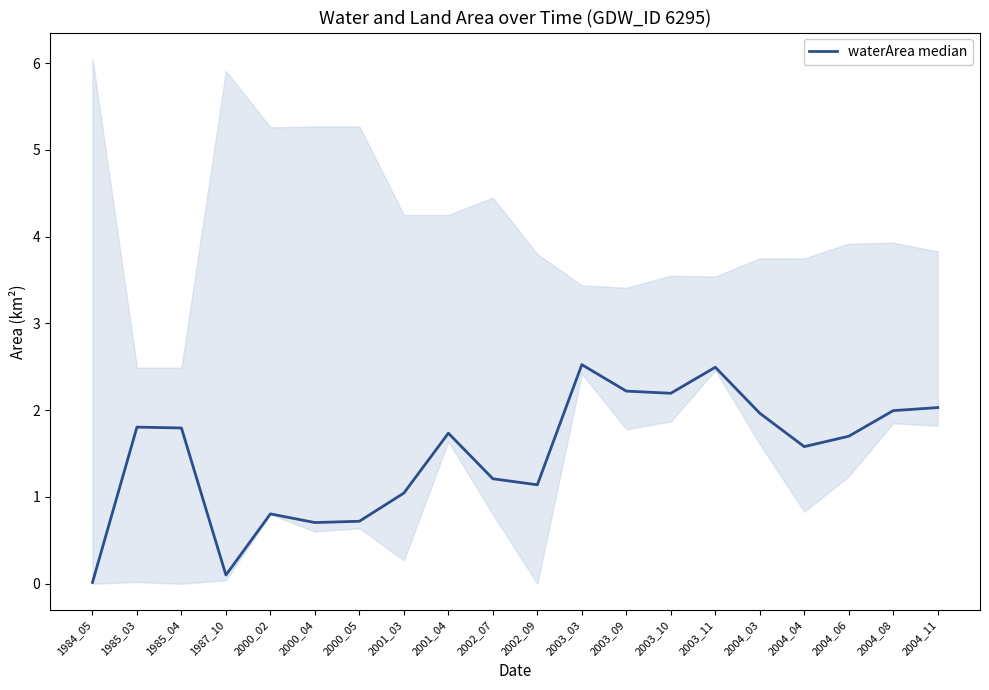

Reading left to right, what are all the values shown in this chart?

1984_05=0.0	1985_03=1.8	1985_04=1.8	1987_10=0.1	2000_02=0.8	2000_04=0.7	2000_05=0.7	2001_03=1.0	2001_04=1.7	2002_07=1.2	2002_09=1.1	2003_03=2.5	2003_09=2.2	2003_10=2.2	2003_11=2.5	2004_03=2.0	2004_04=1.6	2004_06=1.7	2004_08=2.0	2004_11=2.0